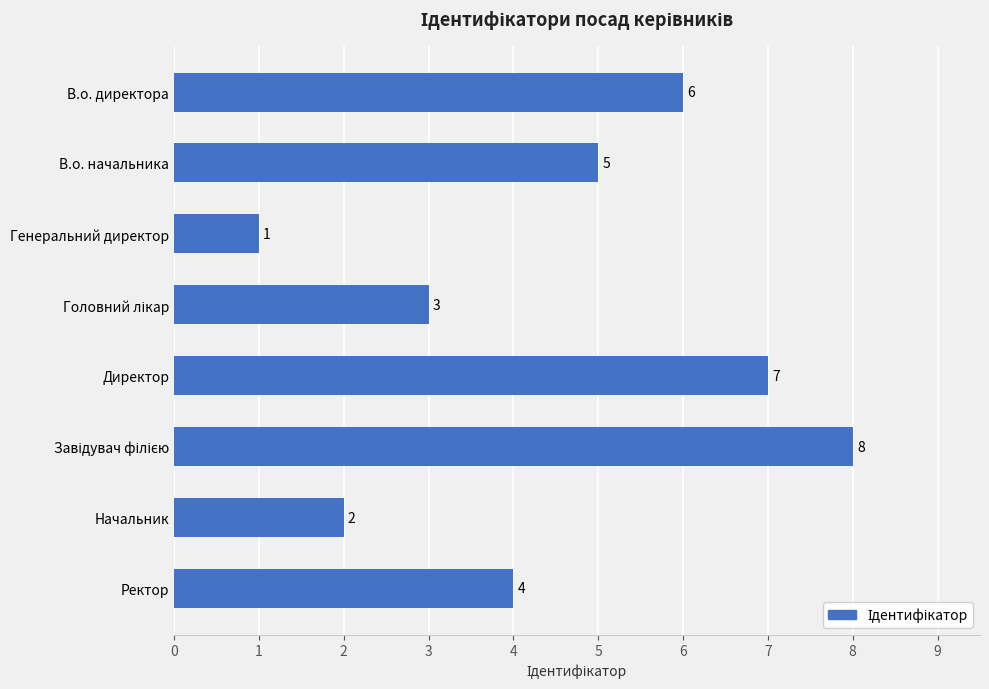

The chart shows a value of 1 at Ректор. True or false?

False